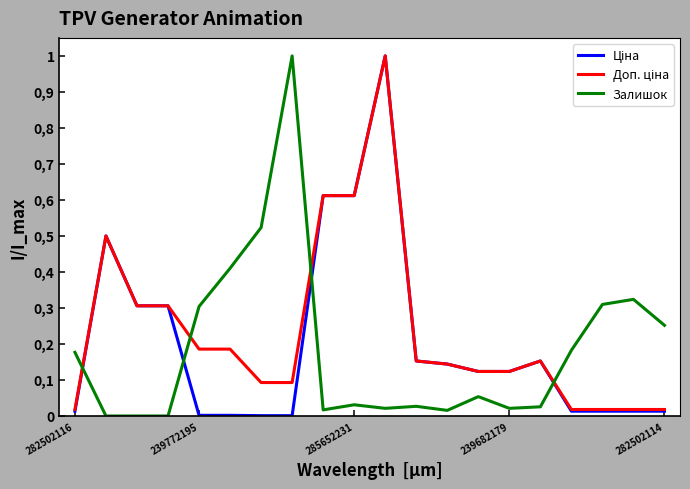

What is the highest value of the Доп. ціна series?

1.0